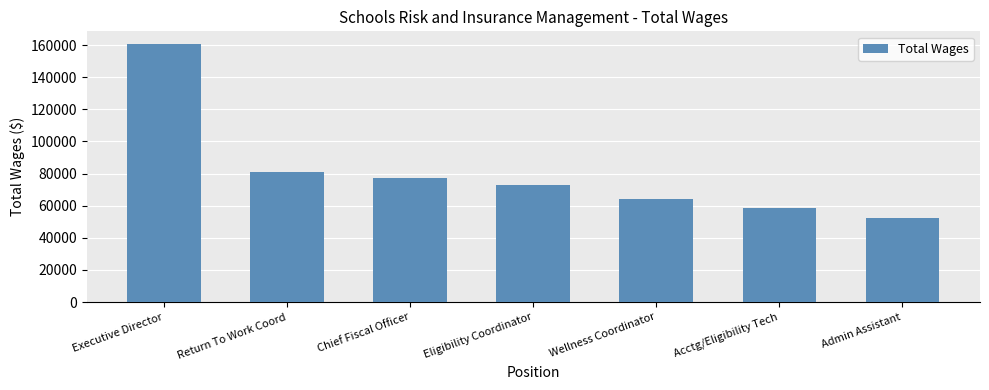

Where does the data first go above 72740?

Executive Director